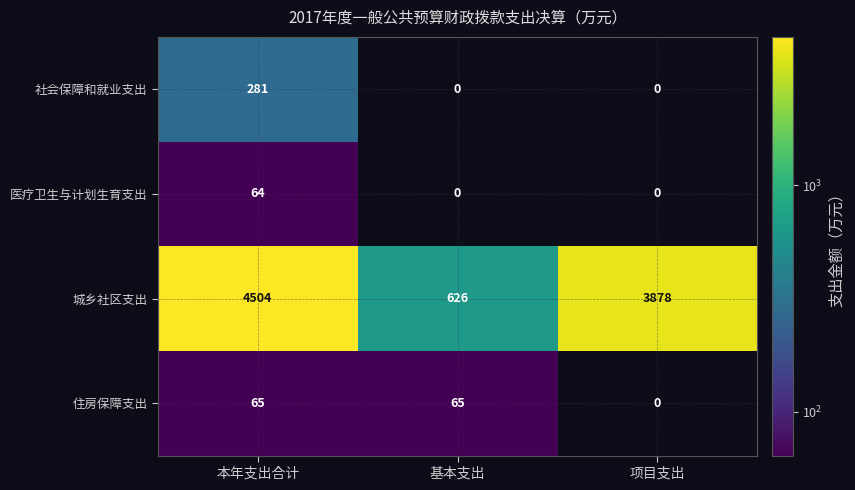

Which category has the highest value across all series?

本年支出合计